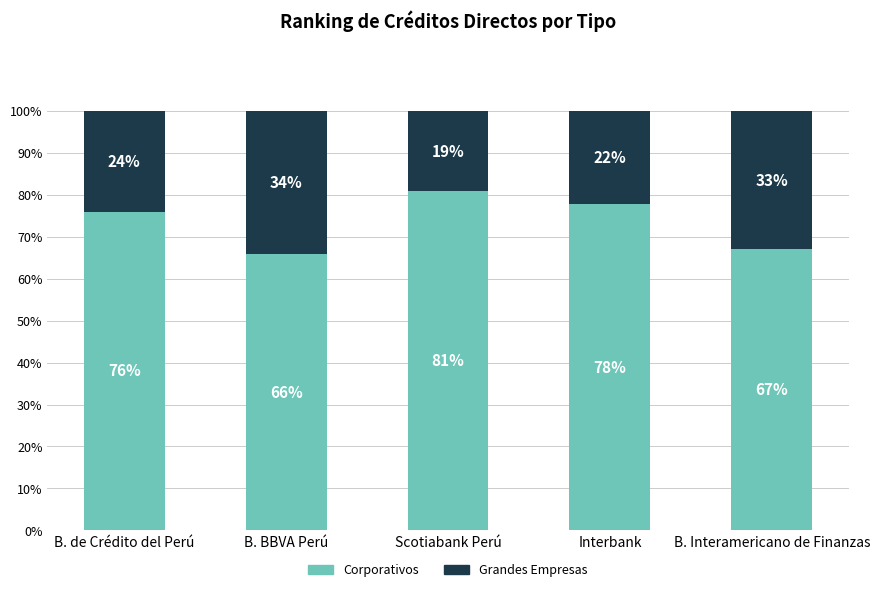

What are all the series names shown in the legend?

Corporativos, Grandes Empresas